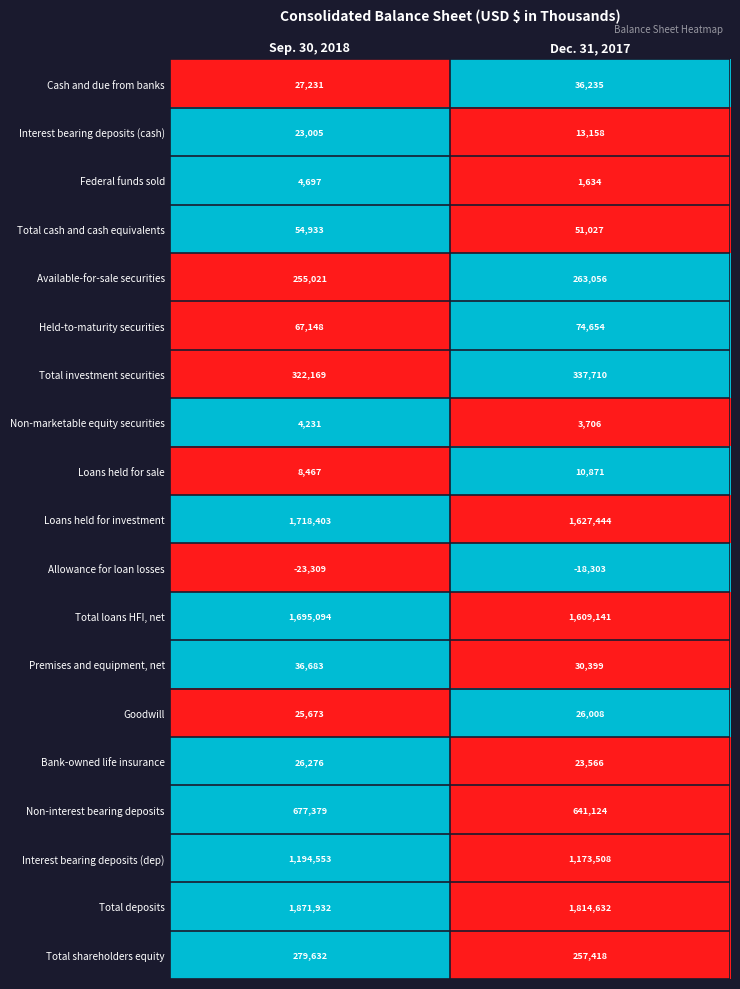

What is the total value across all series at Dec. 31, 2017?

7976988